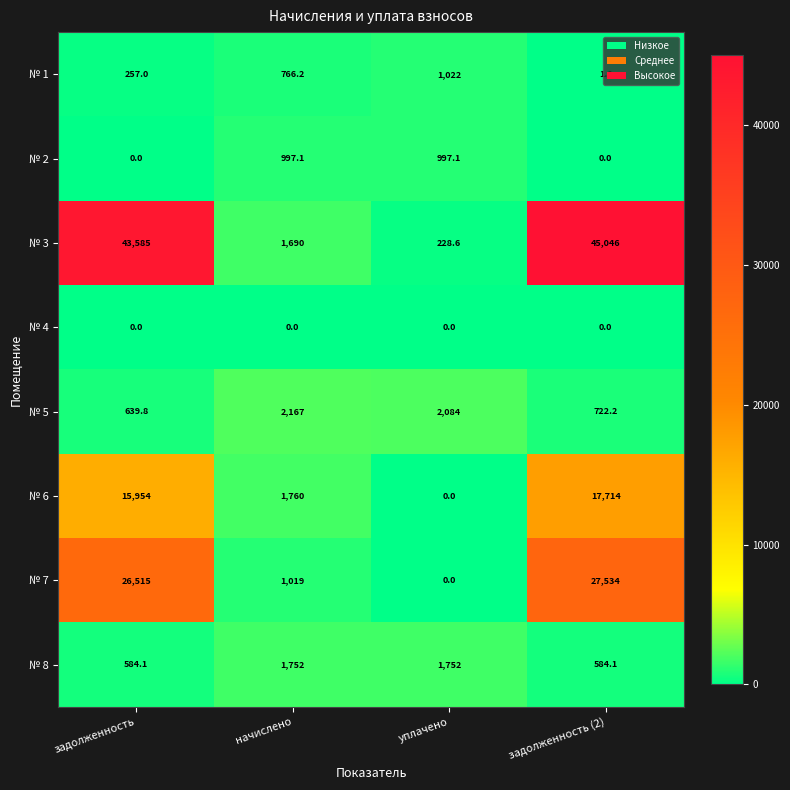

What is the spread (max minus min) of values at задолженность (2)?

45046.0